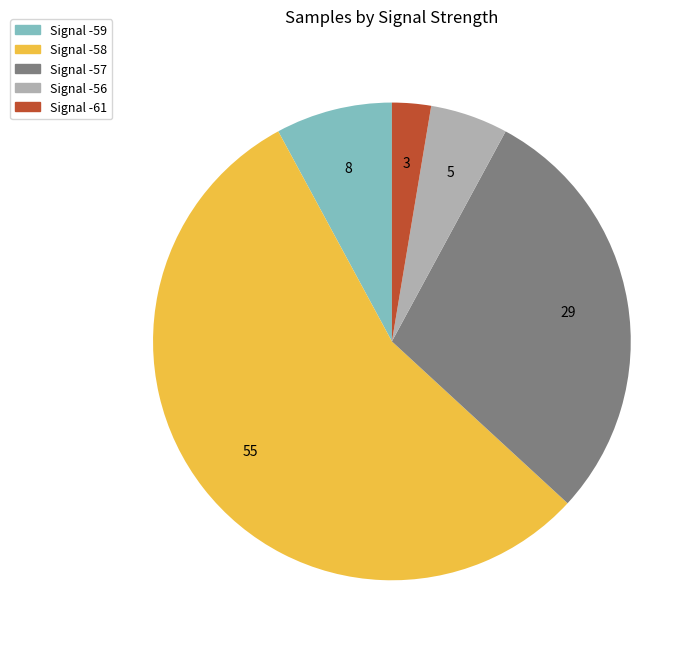

Is there any slice that represents more than half of the pie?

Yes